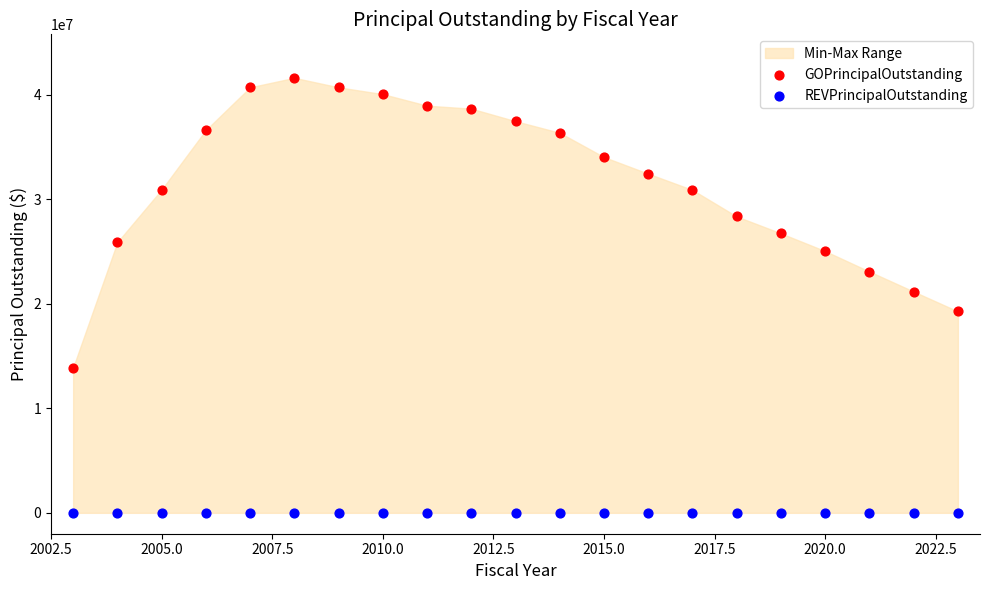

Which series reaches the maximum Y coordinate?

GOPrincipalOutstanding